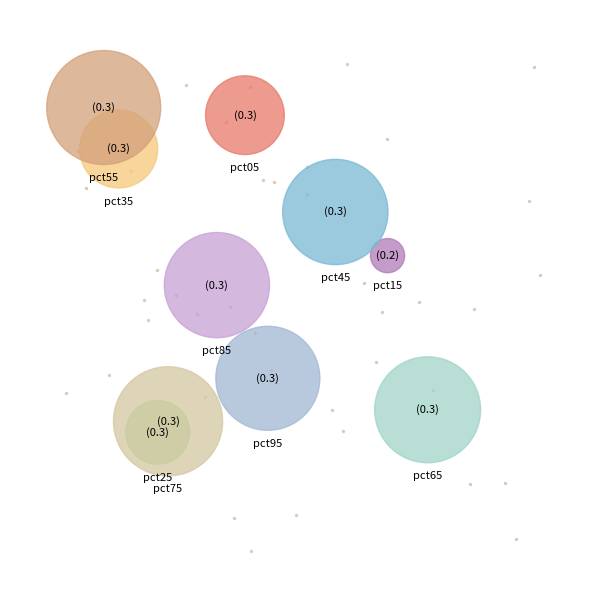

Combined, what portion of the pie is pct85 and pct55?

22.0%